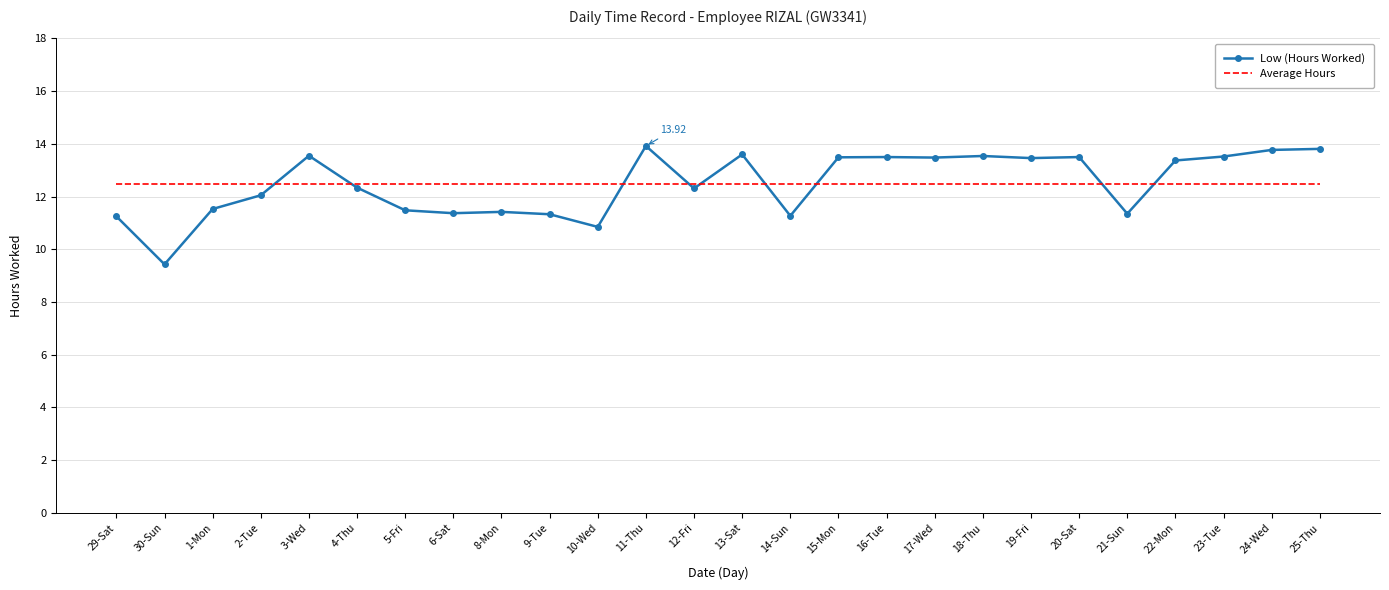

Which series has the largest range (max minus min)?

Low (Hours Worked)